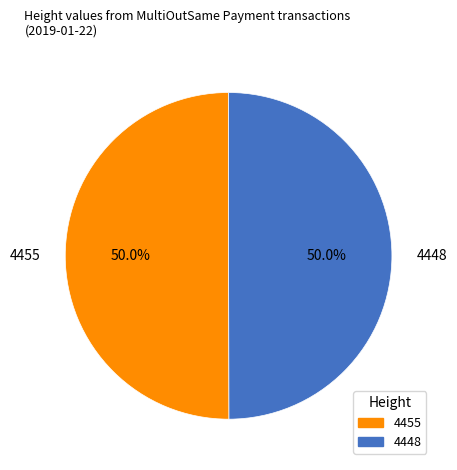

Is it true that 4455 is 59% of the pie?

False